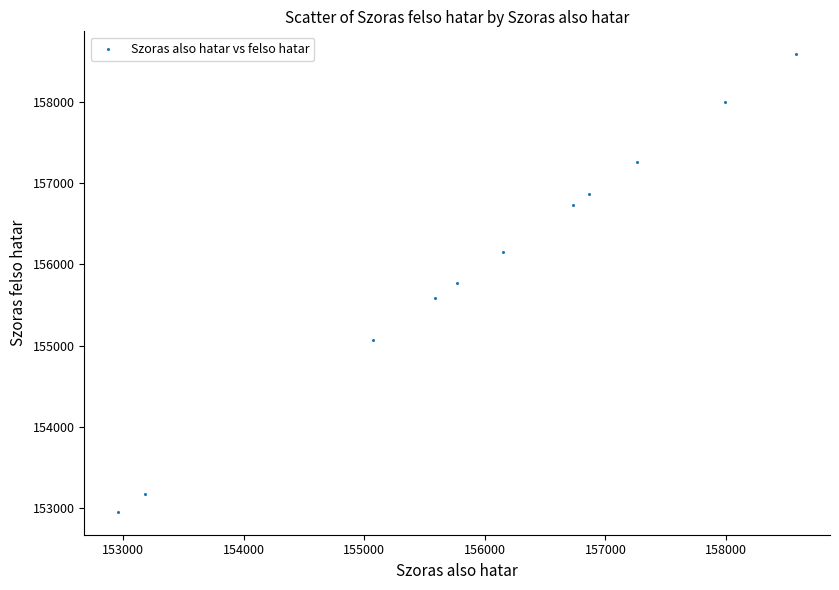

What is the average X value?

156013